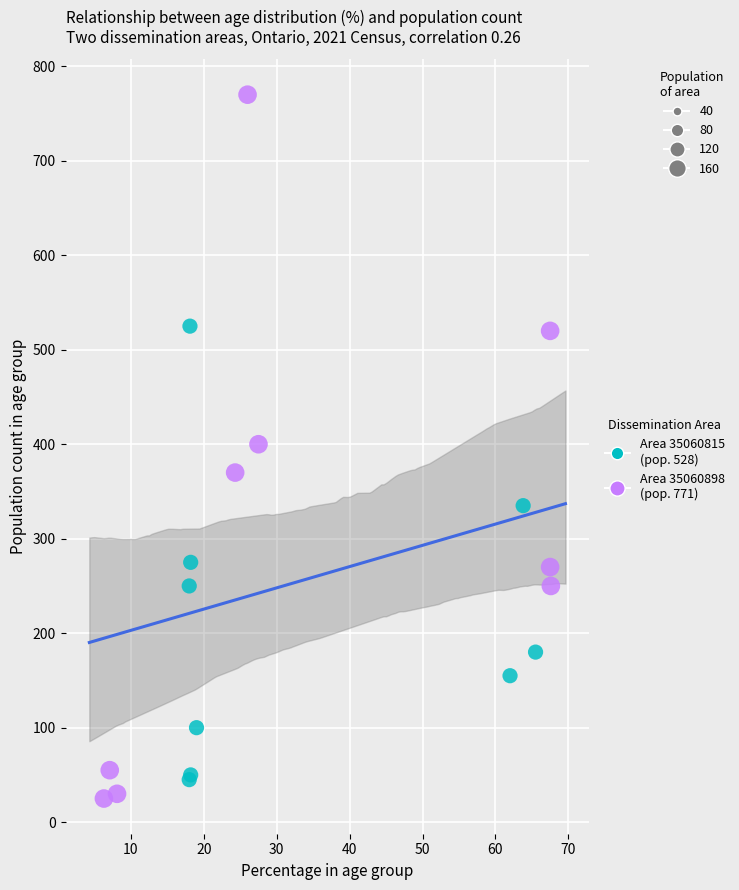

What are all the series names shown in the legend?

Area 35060815 (pop. 528), Area 35060898 (pop. 771)